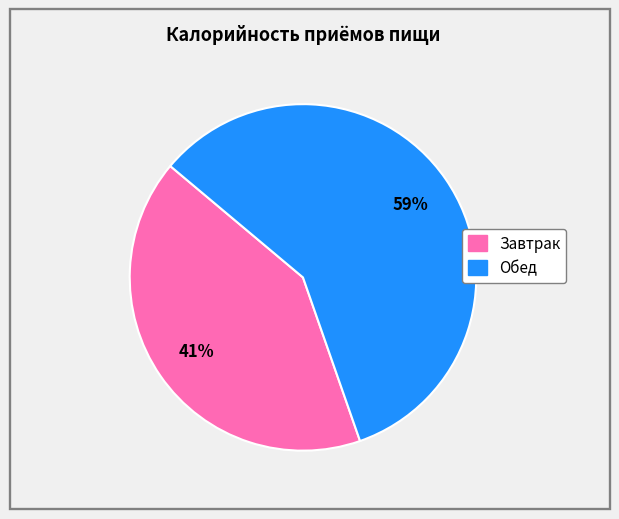

What percentage is the Завтрак slice, to the nearest percent?

41%